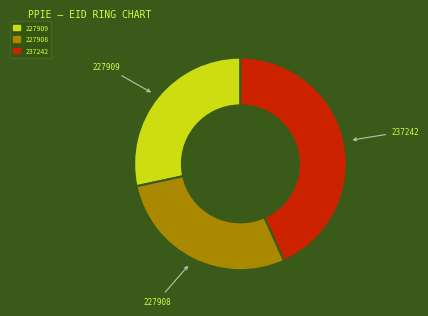

Is the sum of 227909 and 237242 greater than half?

Yes